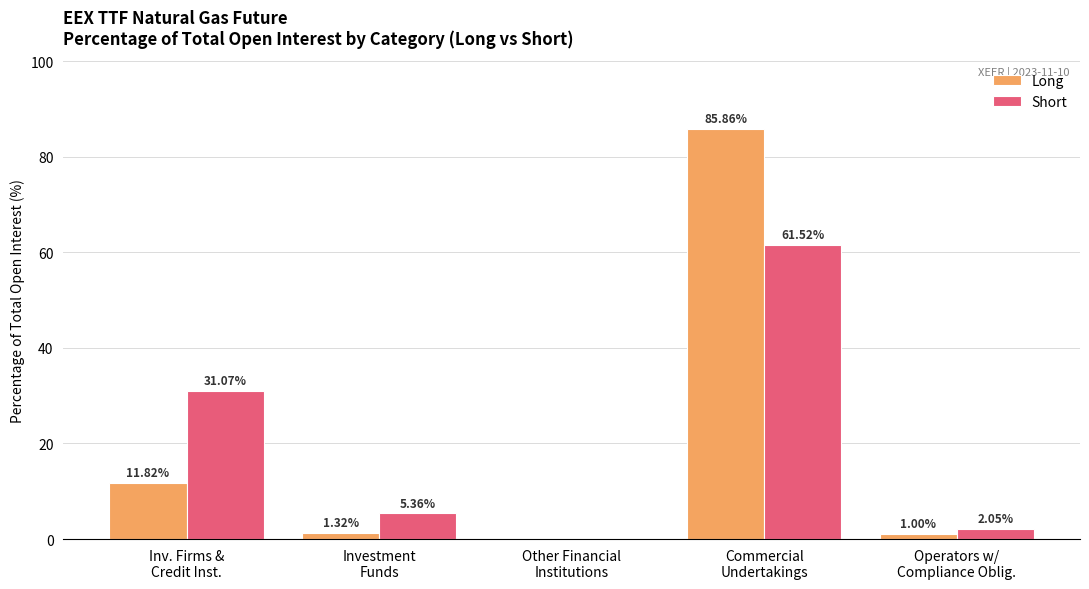

What is the sum of all Long values?

100.0